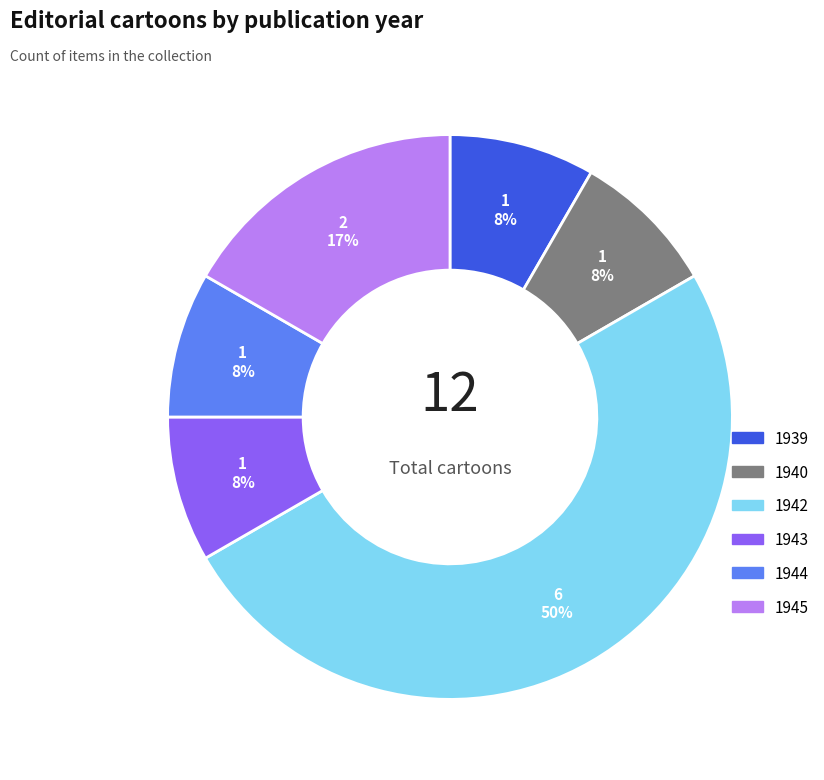

What is the ratio of the value at 1943 to the value at 1940?

1.0